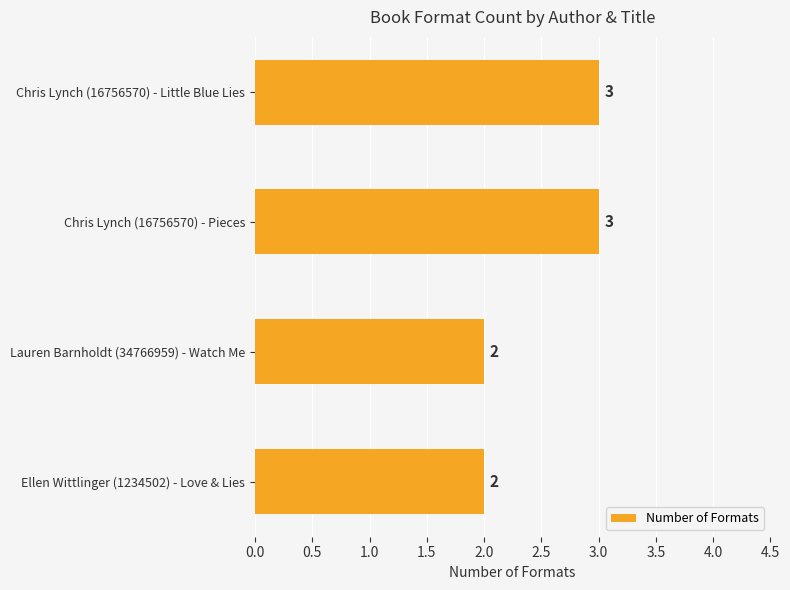

What is the ratio of the value at Chris Lynch (16756570) - Pieces to the value at Ellen Wittlinger (1234502) - Love & Lies?

1.5